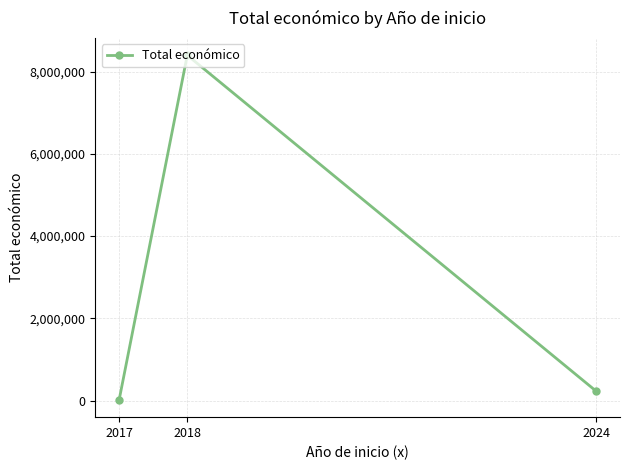

At which label is the value closest to 4207420?

2024